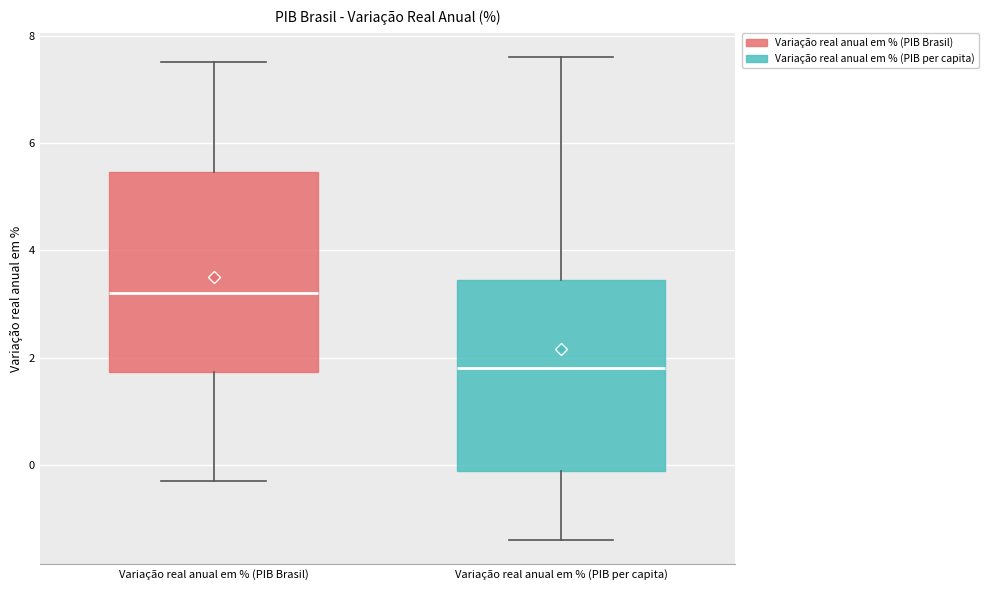

Reading left to right, transcribe this box plot: for each box, give where its median line is, the range the box spans, and where its two whiskers end, as read against the y-axis. The values are not printed on the chart, so give them approximately, as read against the axis.

Variação real anual em % (PIB Brasil): median 3.2, box 1.8 to 5.4, whiskers -0.2 to 7.6
Variação real anual em % (PIB per capita): median 1.8, box -0.2 to 3.4, whiskers -1.4 to 7.6